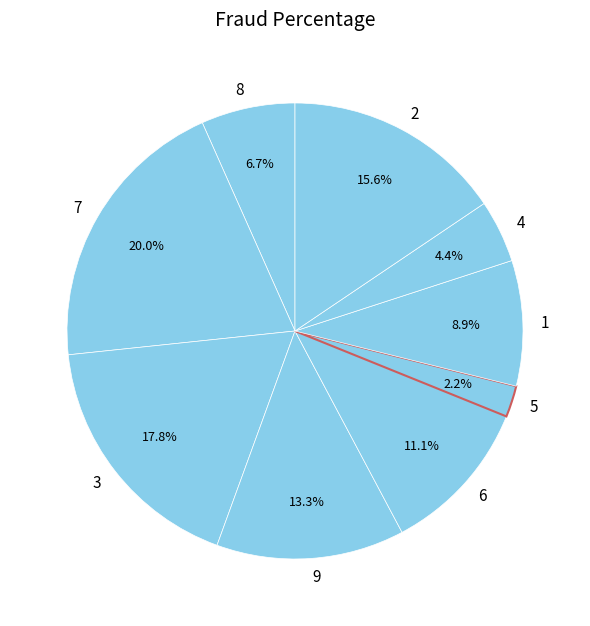

Which category has the smallest portion of the pie?

5